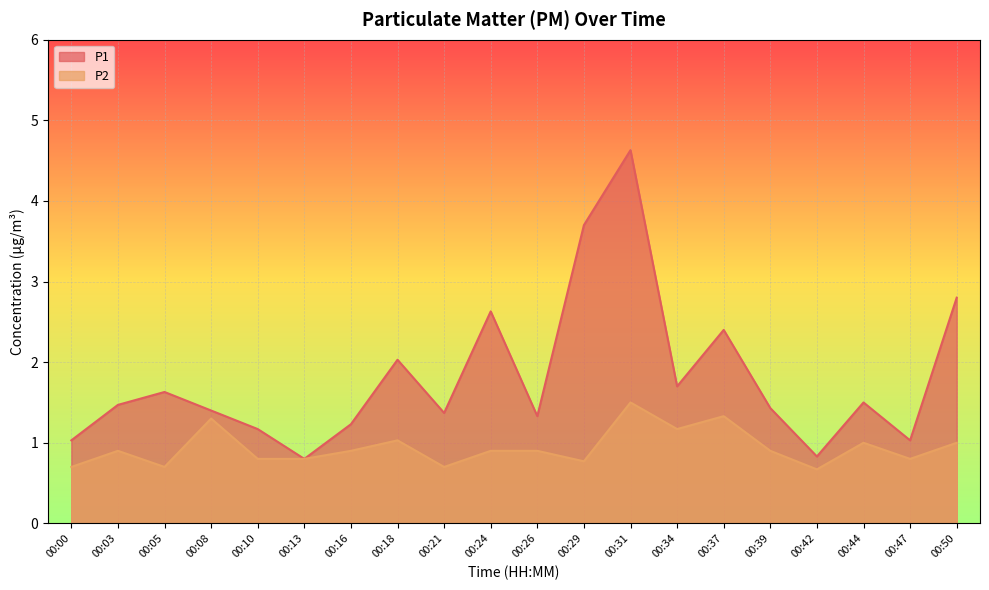

How many interior local valleys does the P1 series have?

6